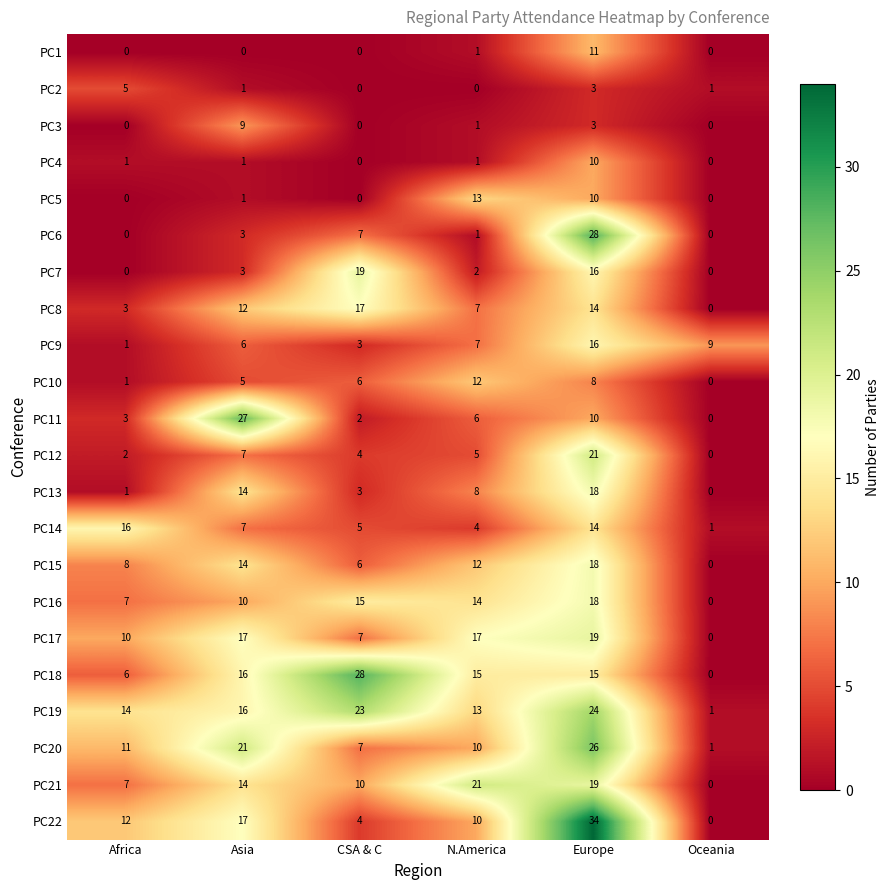

What is the greatest value displayed?

34